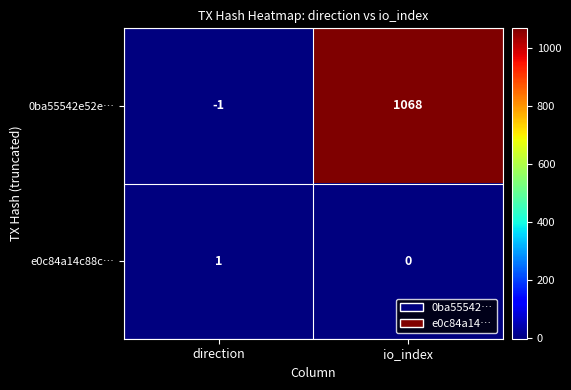

Rank the series at io_index from highest to lowest value.

0ba55542e52e…, e0c84a14c88c…